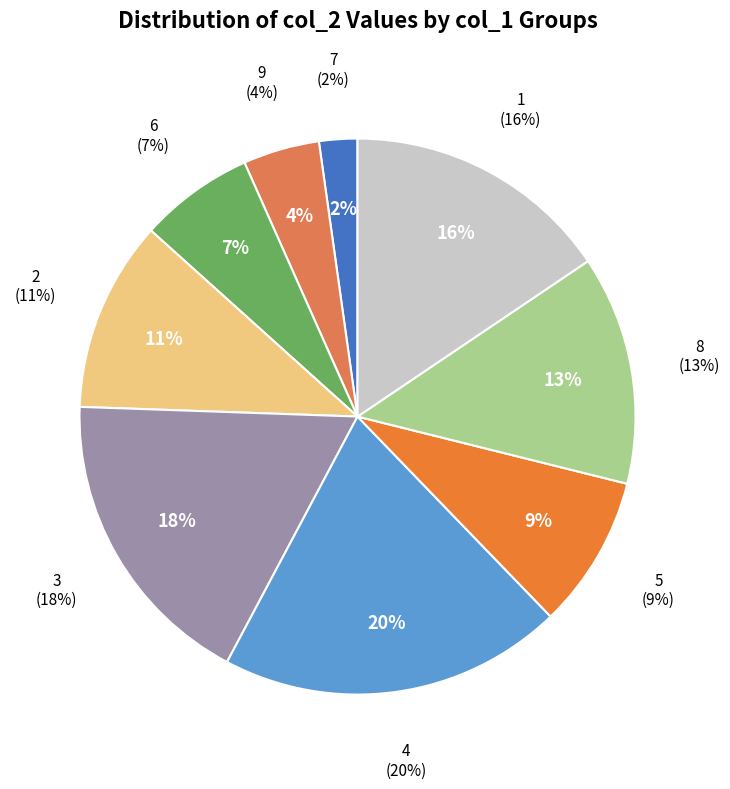

What is the total percentage of 2 and 1?

26.7%